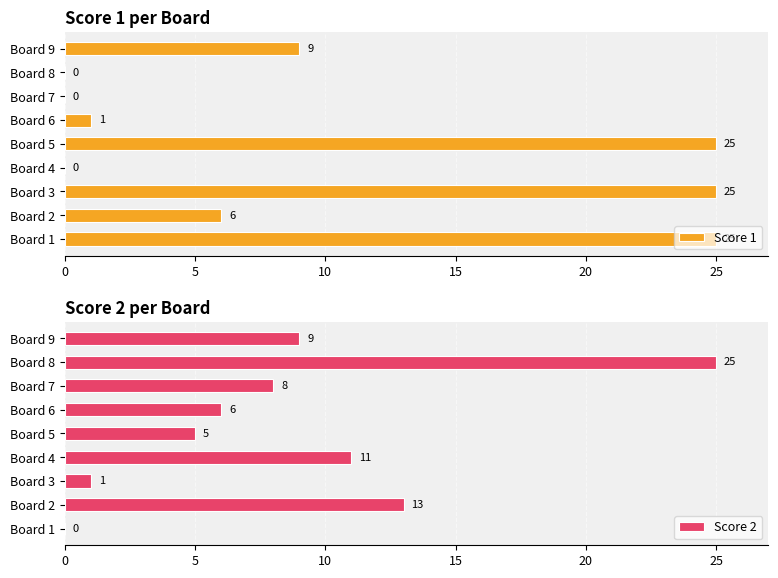

How many positive values does the Score 2 series have?

8